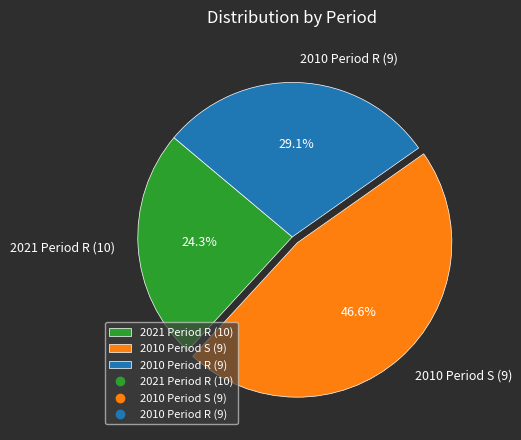

Approximately how many times larger is the value at 2021 Period R (10) compared to 2010 Period R (9)?

0.8